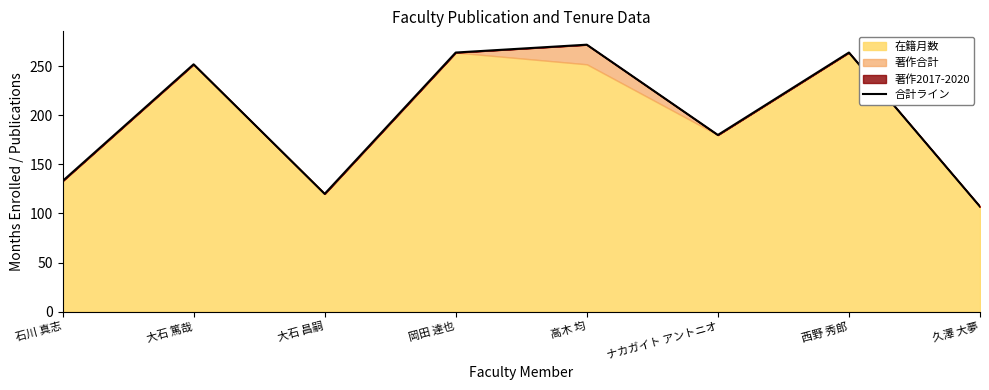

The 合計ライン series shows 189 at 大石 昌嗣. True or false?

False